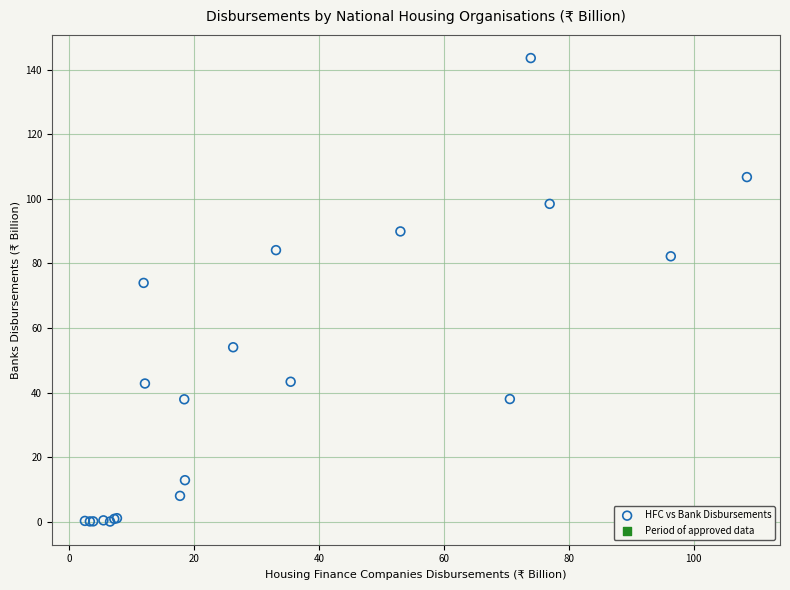

What Y value in the scatter plot is closest to 71?

74.0